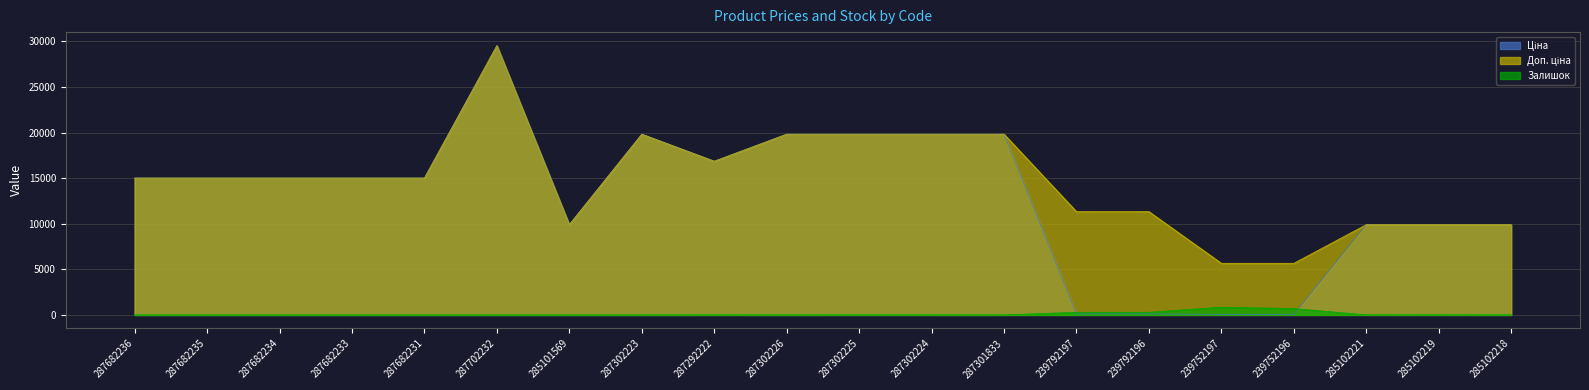

Reading left to right, extract all data points from this chart.

Ціна: 15019.2	15019.2	15019.2	15019.2	15019.2	29548.9	9908.5	19831.1	16863.2	19831.1	19831.1	19831.1	19831.1	113.3	113.3	56.7	56.7	9908.5	9908.5	9908.5
Доп. ціна: 15019.2	15019.2	15019.2	15019.2	15019.2	29548.9	9908.5	19831.1	16863.2	19831.1	19831.1	19831.1	19831.1	11334.0	11334.0	5667.0	5667.0	9908.5	9908.5	9908.5
Залишок: 0.0	0.0	0.0	0.0	0.0	0.0	0.0	0.0	4.0	1.0	5.0	3.0	0.0	289.0	290.0	845.0	698.0	8.0	7.0	3.0